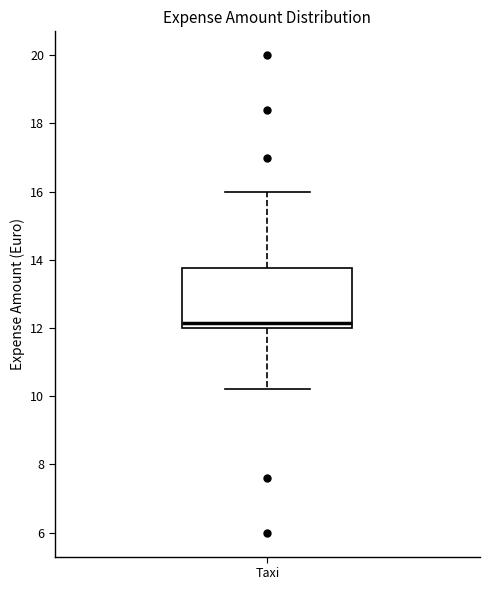

Read this box plot against the y-axis: the position of the median line, the range covered by the box, and the ends of both whiskers. The values are not printed on the chart, so give them approximately, as read against the axis.

median 12.2, box 12.0 to 13.8, whiskers 10.2 to 16.0